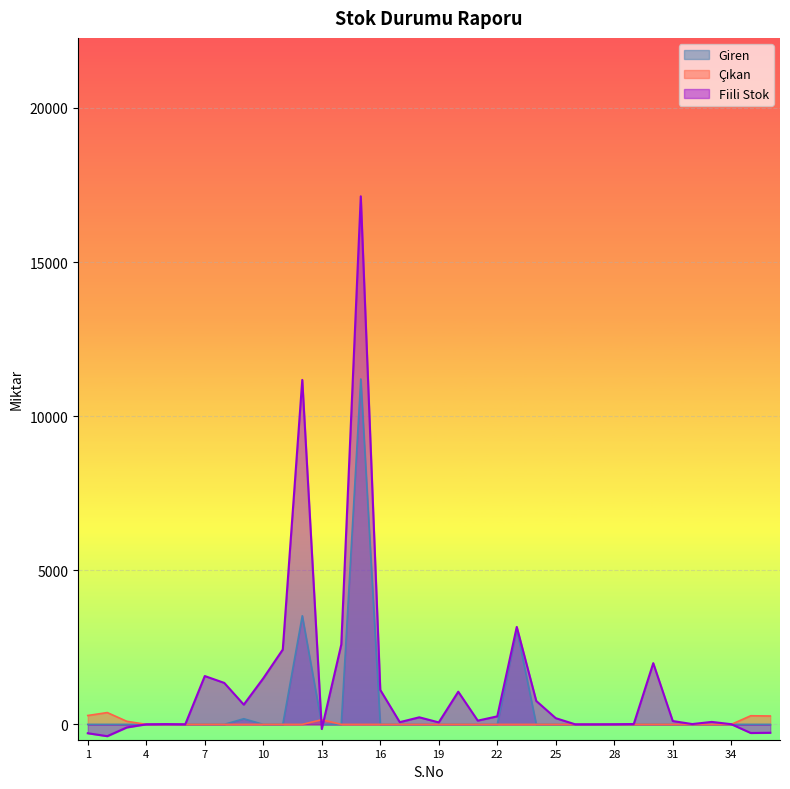

What is the spread (max minus min) of values at 31?

108.0